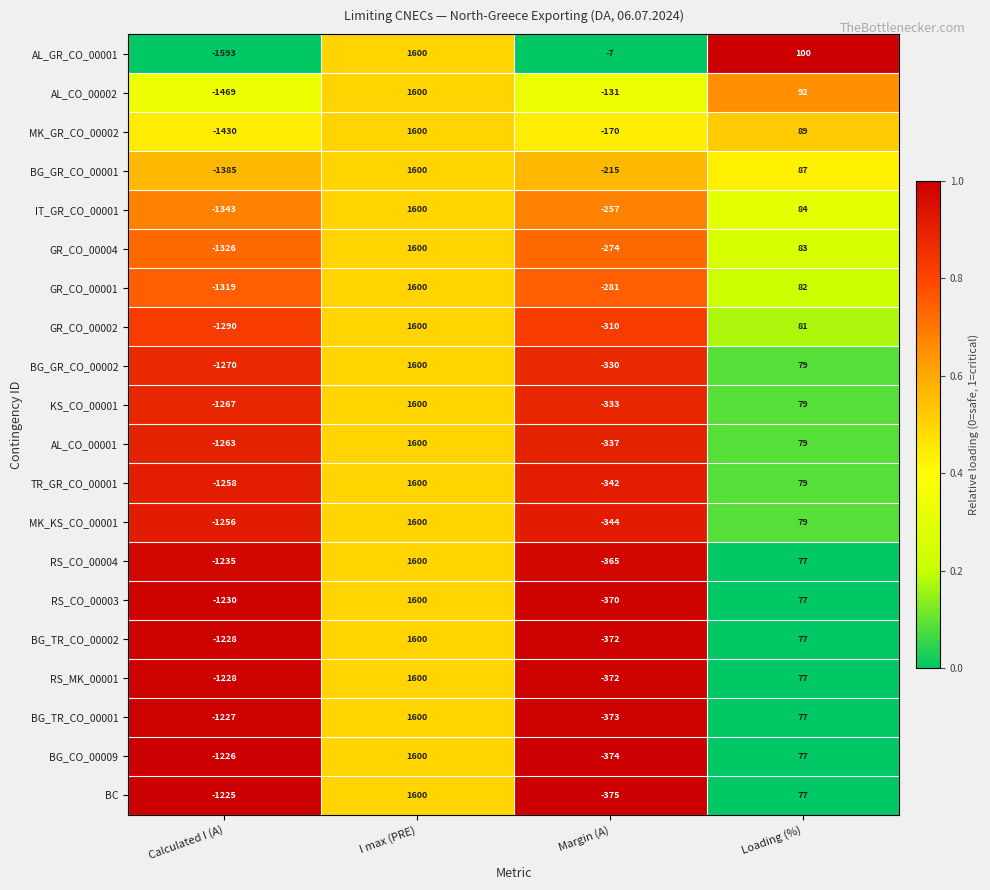

What is the spread (max minus min) of values at Margin (A)?

368